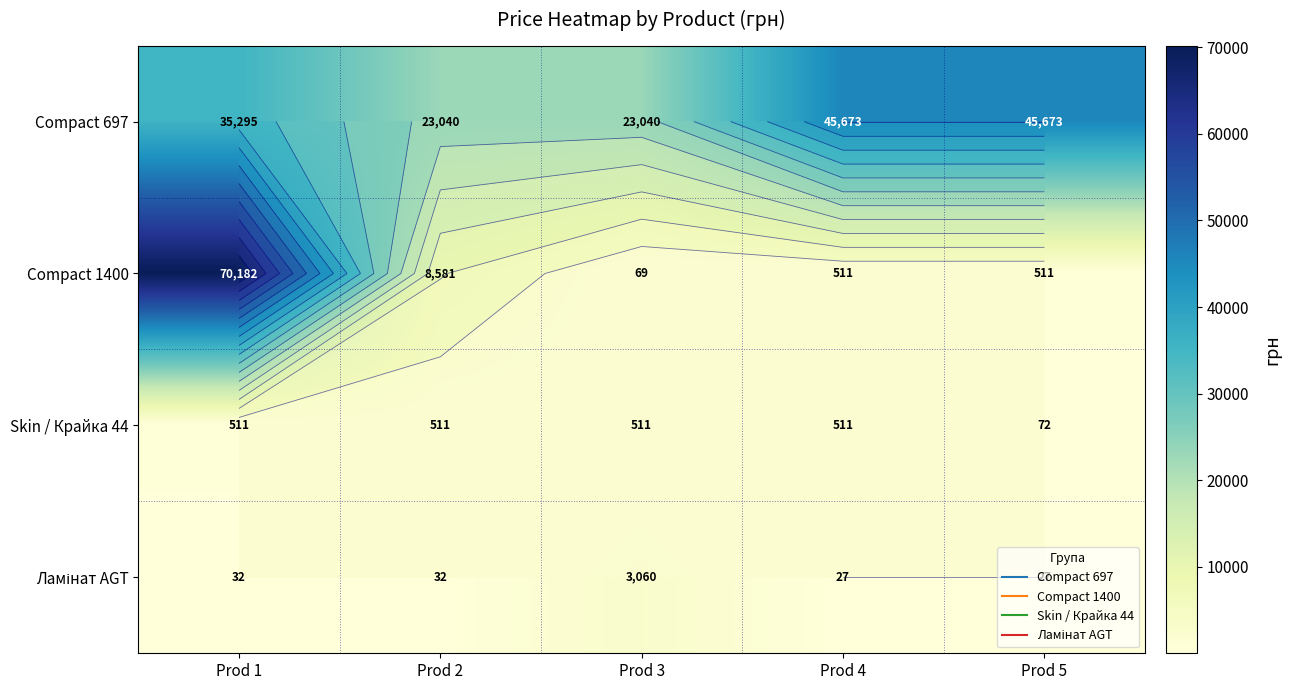

What is the smallest value displayed?

26.7